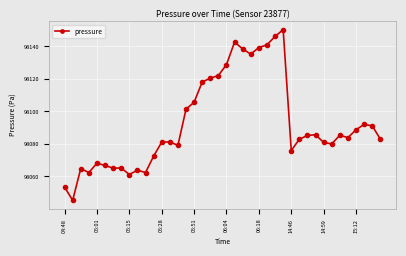

What is the difference between the second highest and second lowest values?

92.8